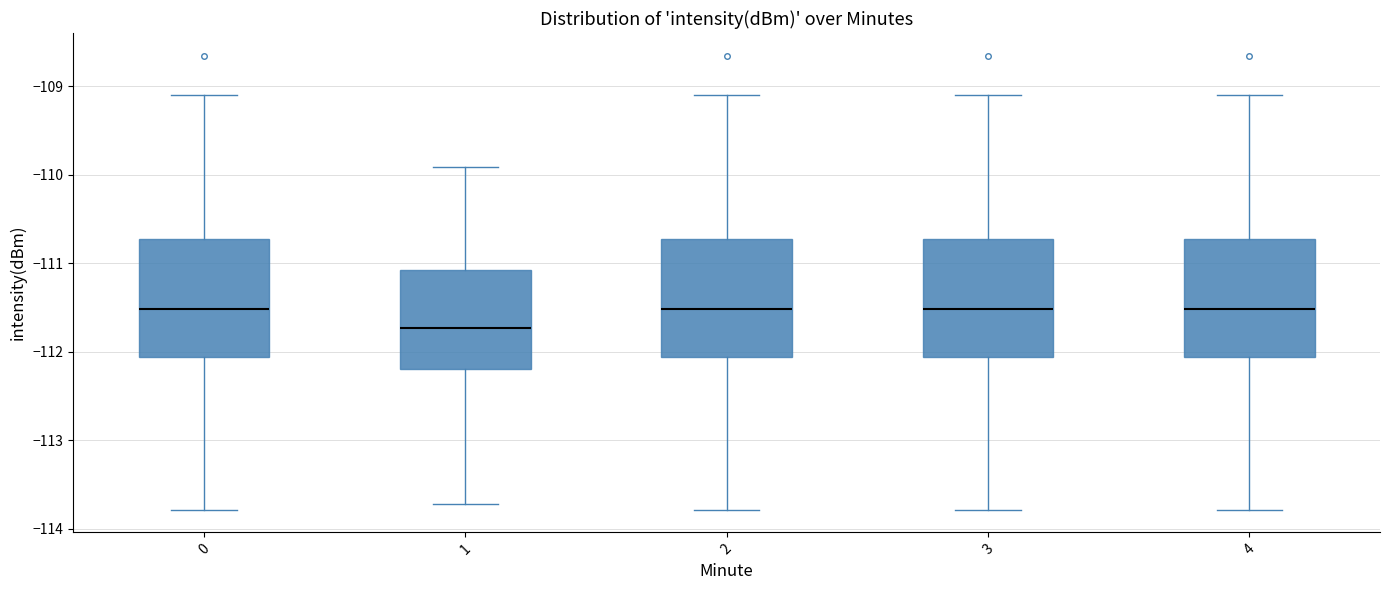

Where does the median line of the box at x = 4 sit on the y-axis? The values are not printed on the chart, so give them approximately, as read against the axis.

-111.5